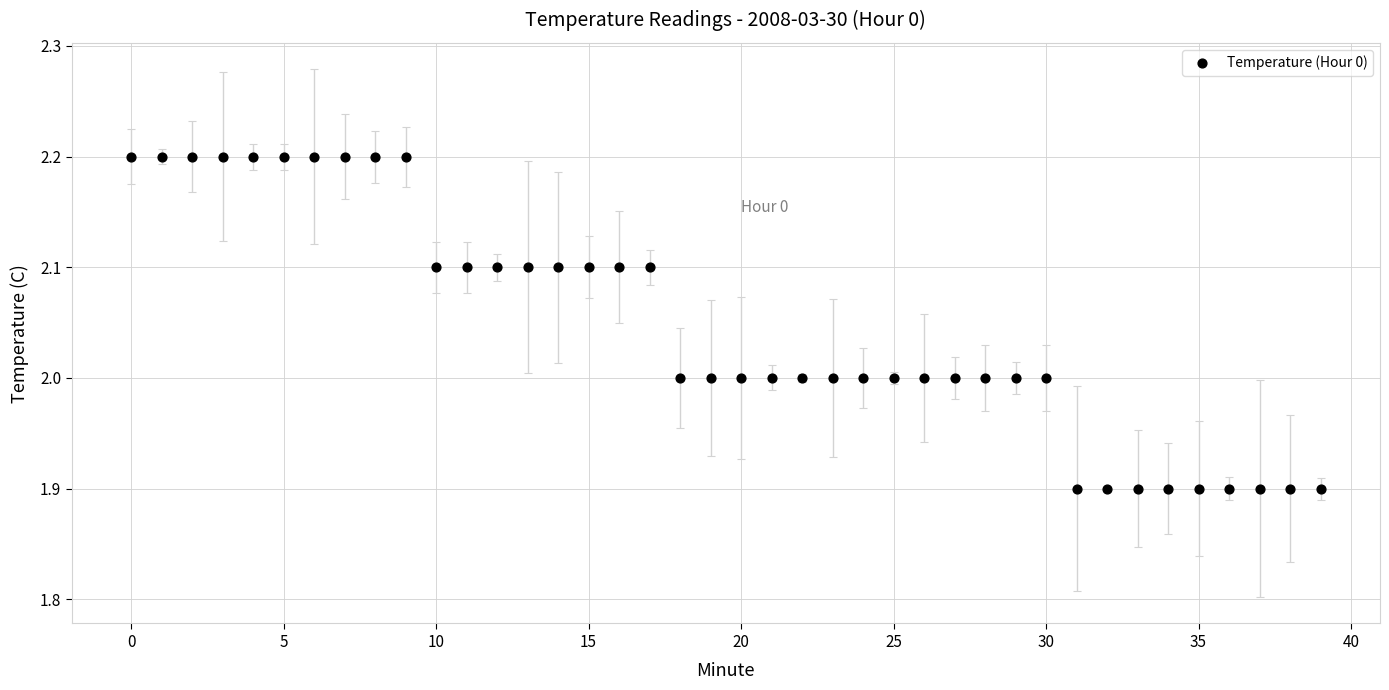

What is the range of Y values (max minus min)?

0.3